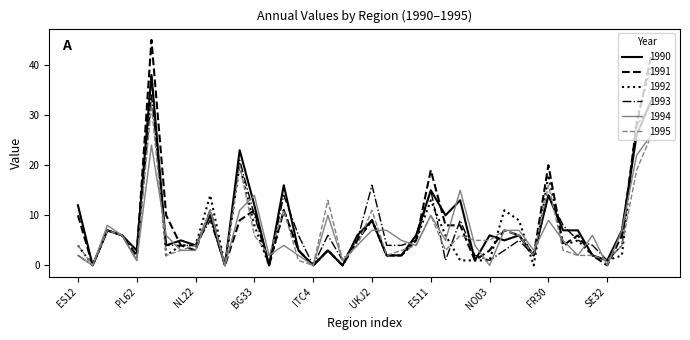

What is the highest value of the 1995 series?

32